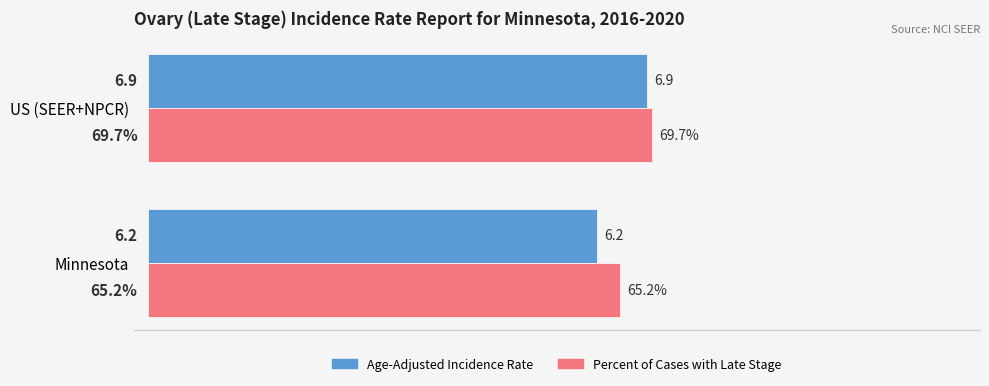

At which label does Age-Adjusted Incidence Rate reach its minimum?

Minnesota